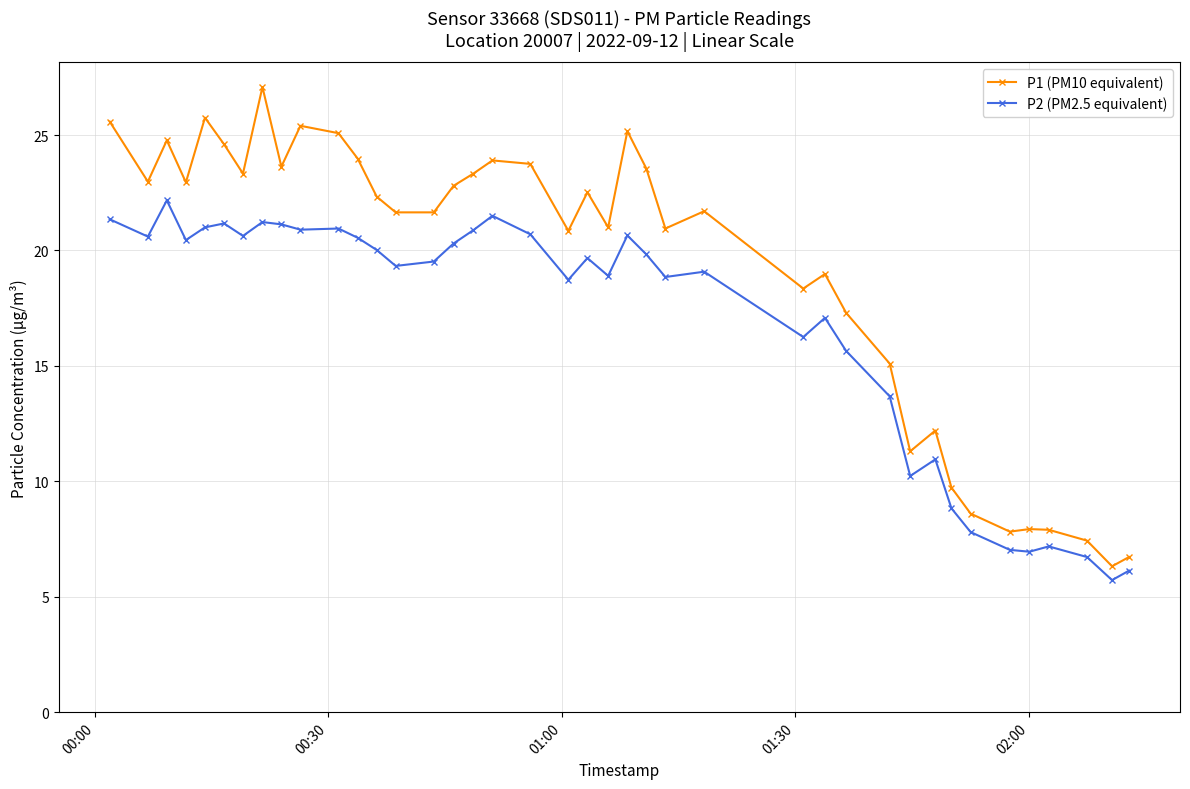

What is the greatest value displayed?

27.1